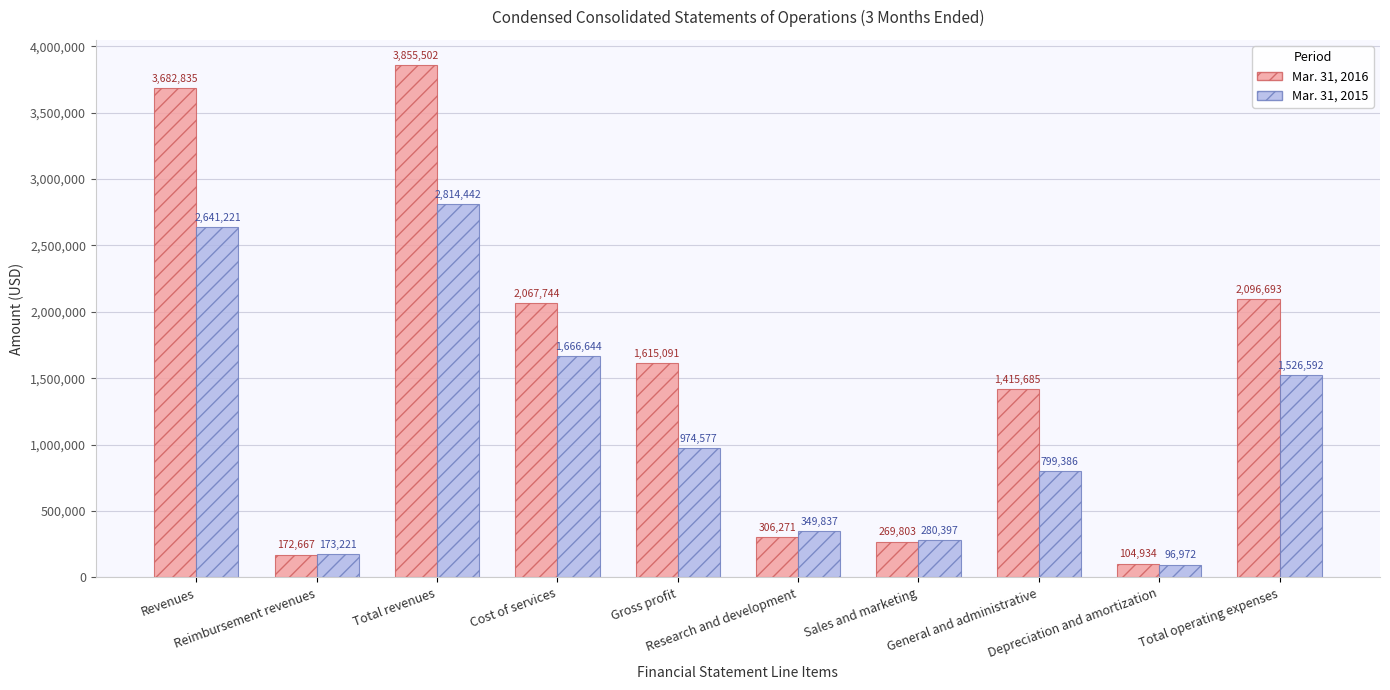

What is the maximum value for Mar. 31, 2015?

2814442